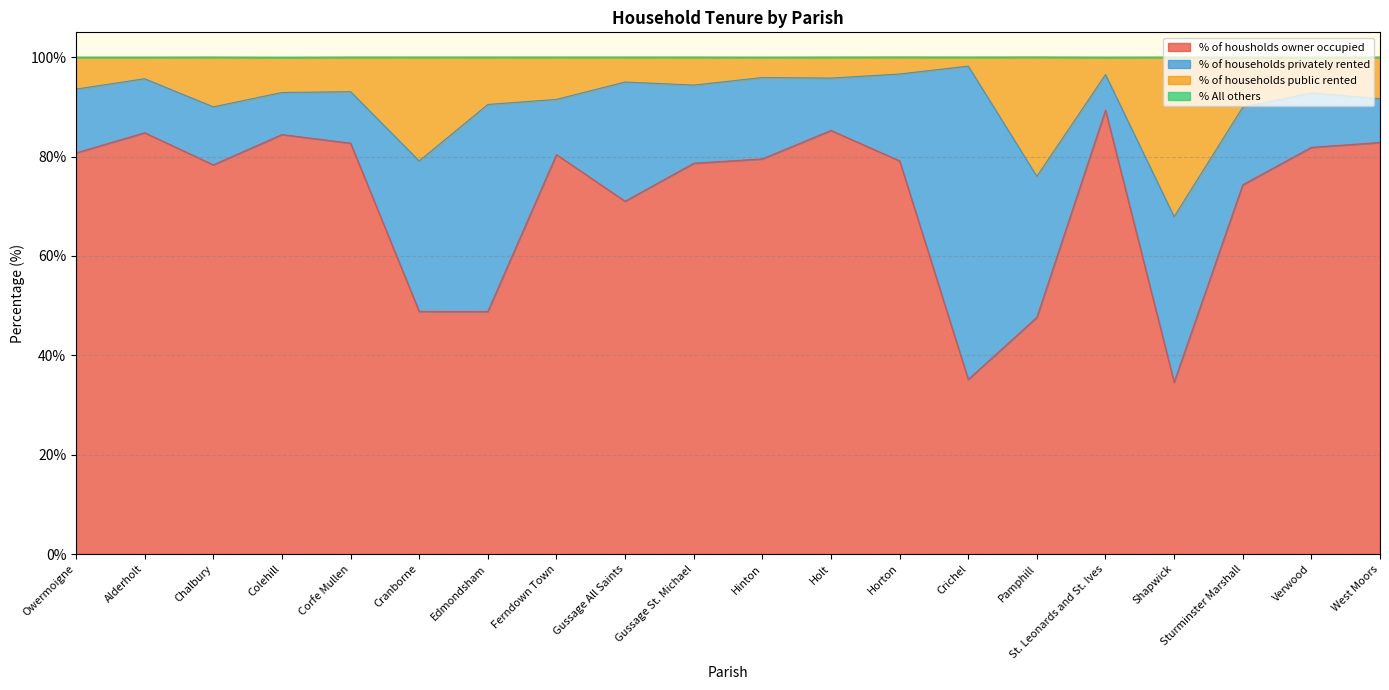

The % of housholds owner occupied series shows 84.9 at Edmondsham. True or false?

False